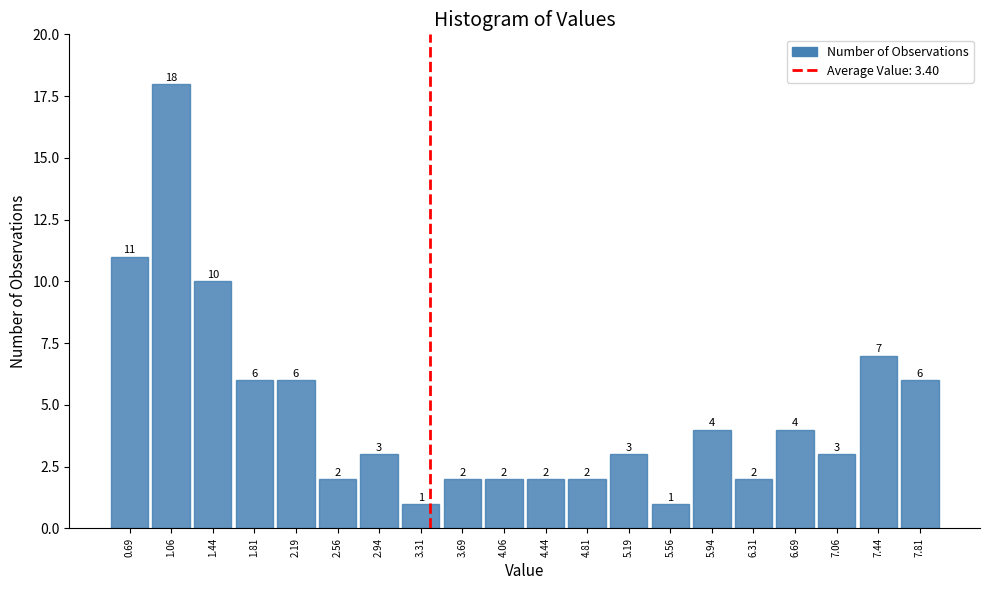

What is the height of the bar covering 2.000 to 2.375 on the x-axis? The bar edges are not printed on the chart, so give them approximately, as read against the axis.

6